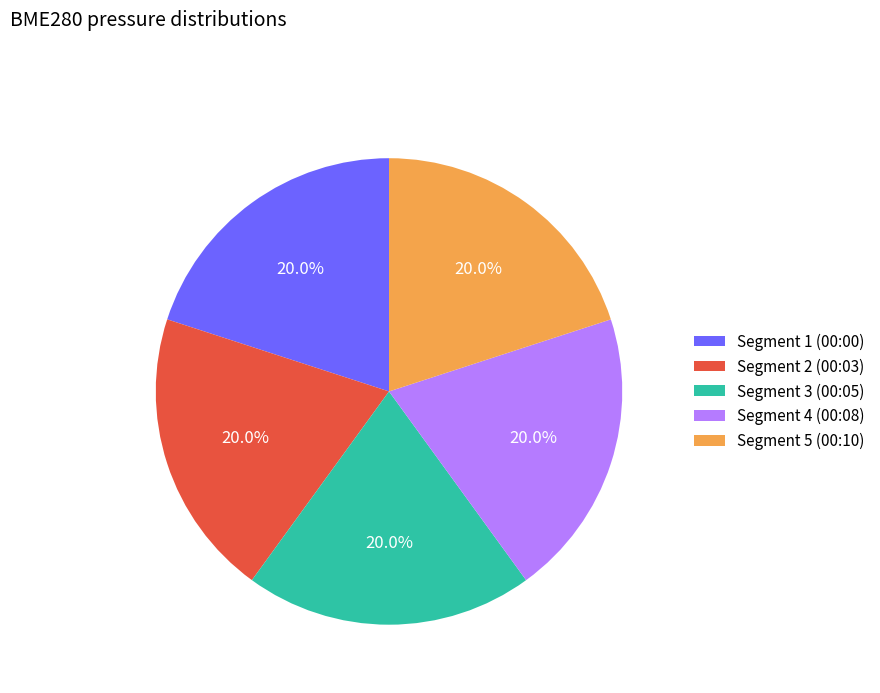

Does any single category account for the majority?

No